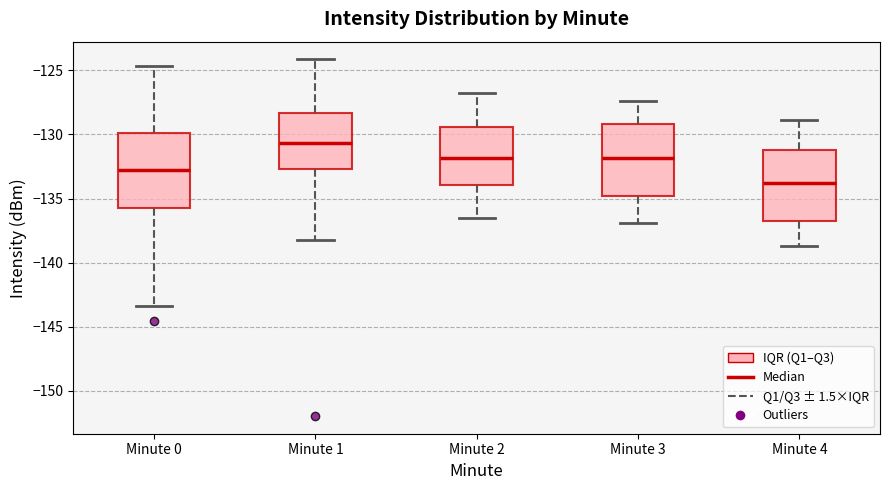

Reading left to right, transcribe this box plot: for each box, give where its median line is, the range the box spans, and where its two whiskers end, as read against the y-axis. The values are not printed on the chart, so give them approximately, as read against the axis.

Minute 0: median -133.0, box -135.5 to -130.0, whiskers -143.5 to -124.5
Minute 1: median -130.5, box -132.5 to -128.5, whiskers -138.0 to -124.0
Minute 2: median -132.0, box -134.0 to -129.5, whiskers -136.5 to -127.0
Minute 3: median -132.0, box -135.0 to -129.0, whiskers -137.0 to -127.5
Minute 4: median -134.0, box -137.0 to -131.0, whiskers -138.5 to -129.0